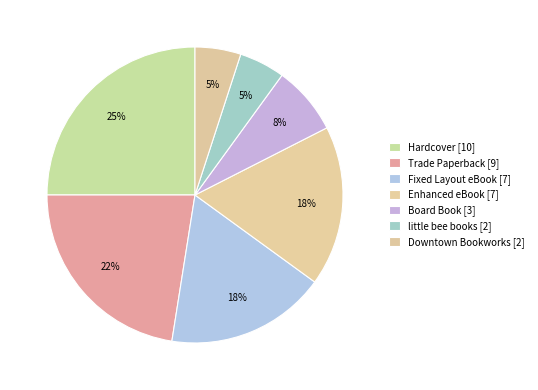

What is the ratio of the value at Board Book [3] to the value at Enhanced eBook [7]?

0.4